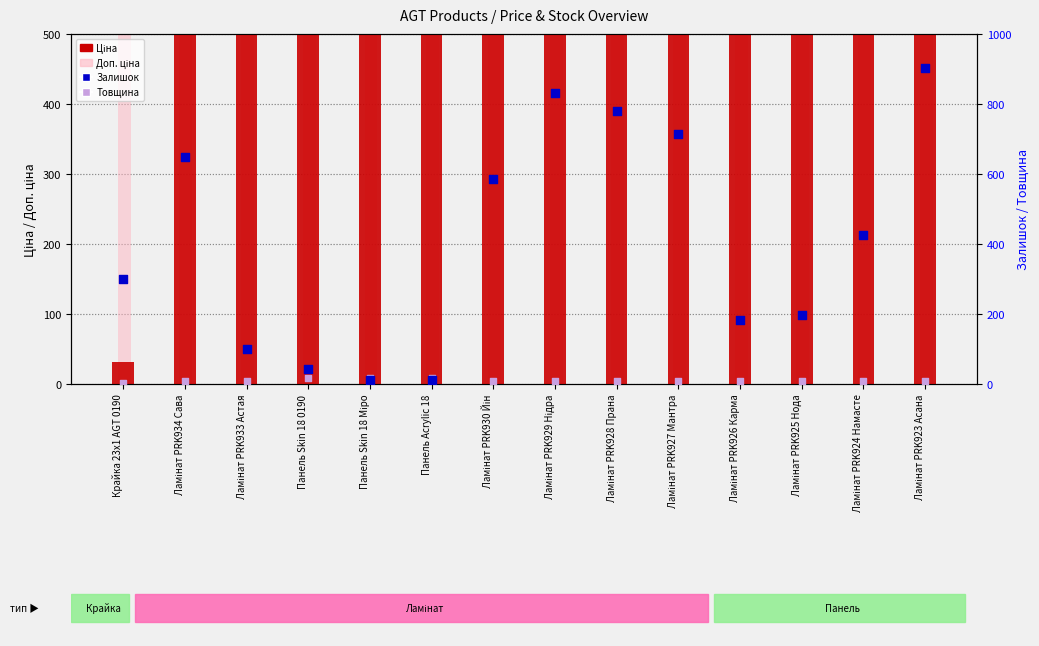

What are all the series names shown in the legend?

Ціна, Доп. ціна, Залишок, Товщина